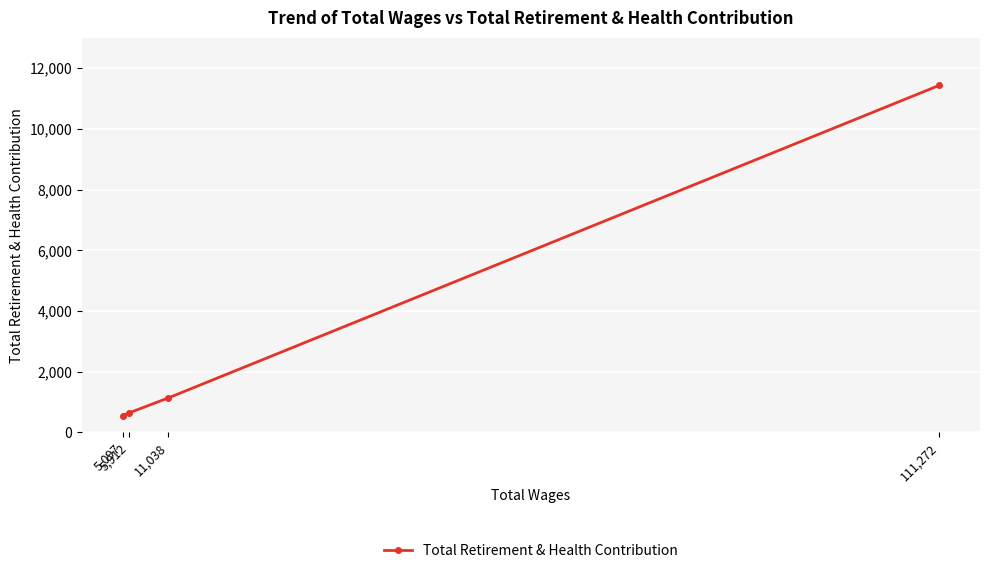

True or false: the data shows 231 at 11,038.

False